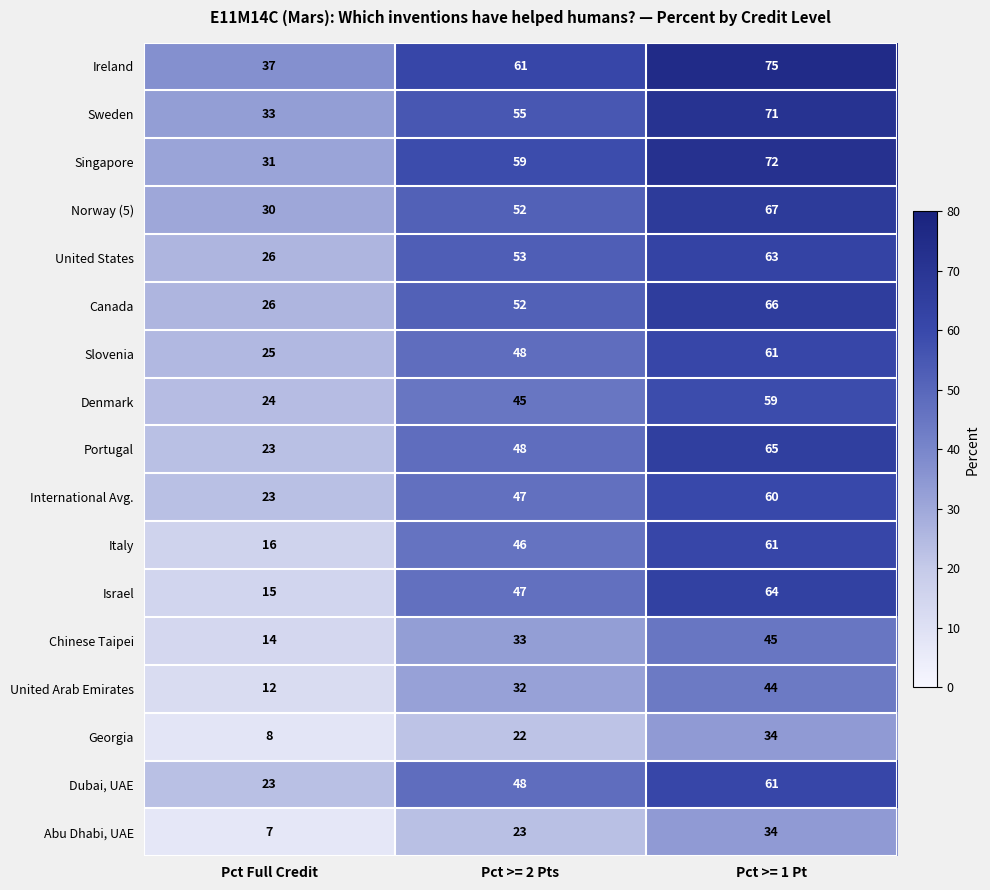

What is the difference between the highest and lowest values at Pct >= 1 Pt?

41